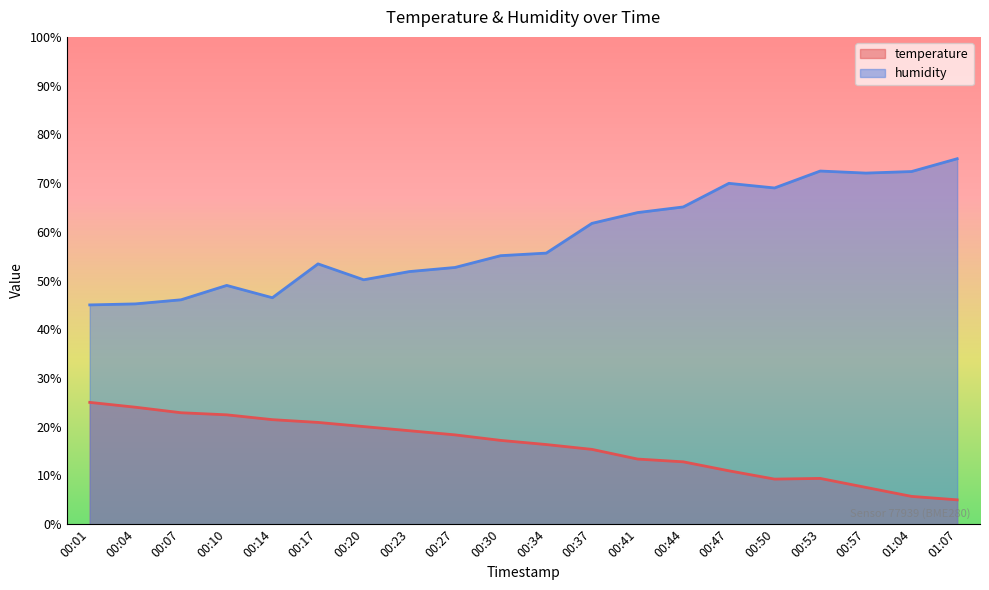

What is the average value of the temperature series?

15.9